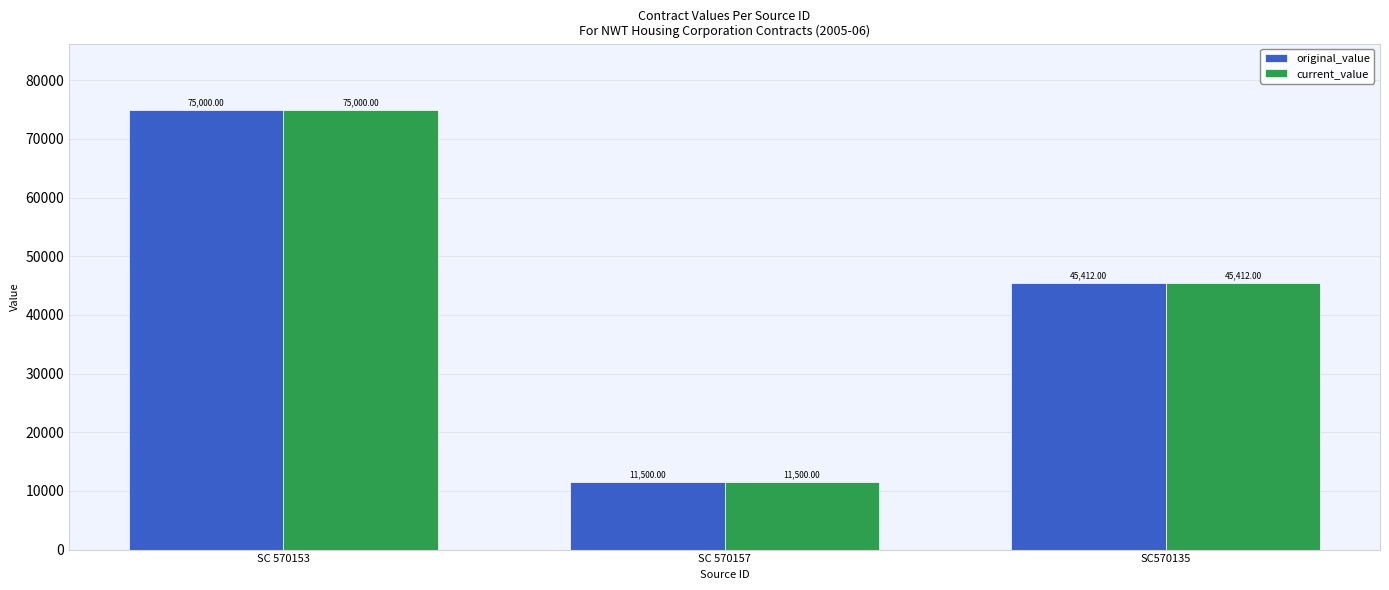

At which category does the chart reach its peak across all series?

SC 570153